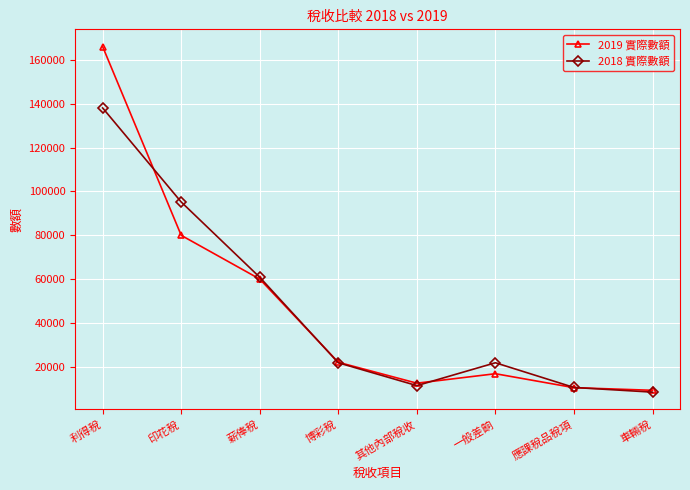

What is the maximum value shown in the chart?

165961